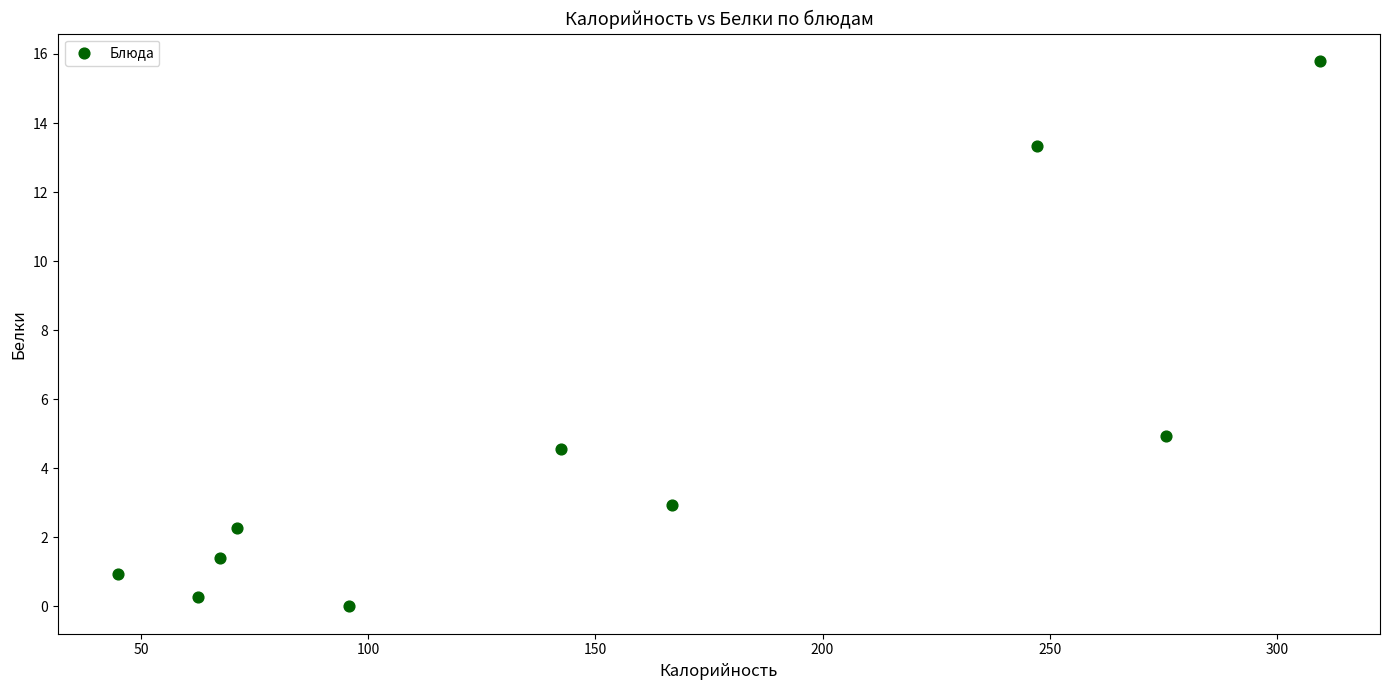

What is the range of X values (max minus min)?

264.6